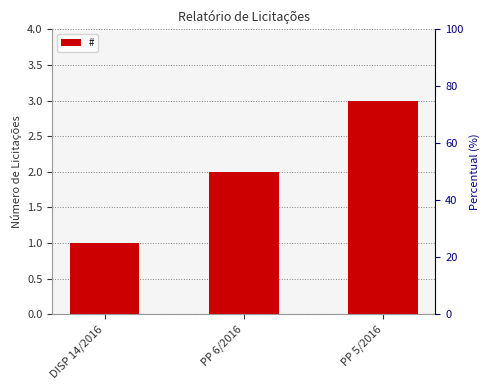

What position from the left is PP 5/2016?

3